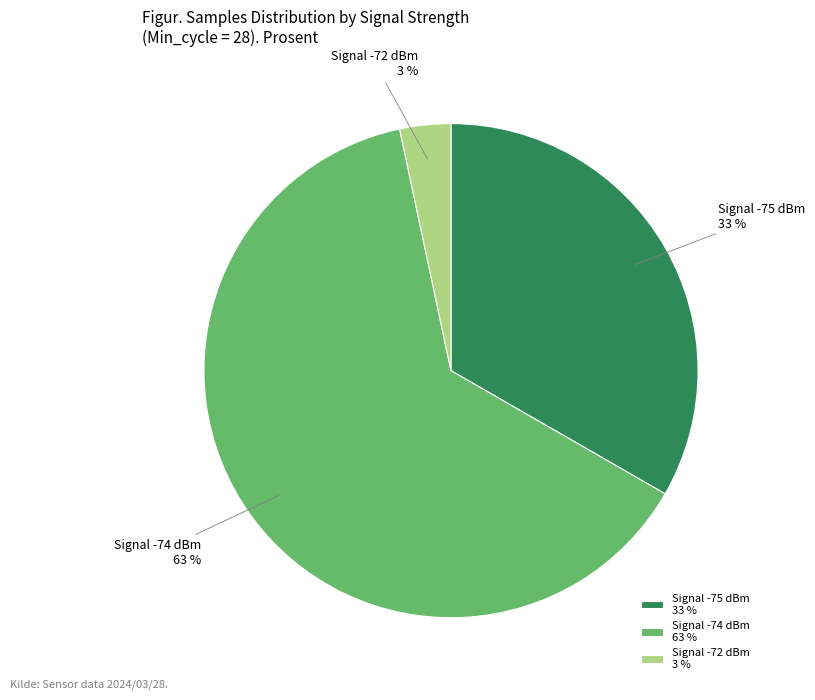

To the nearest percent, what is the average slice percentage?

33%